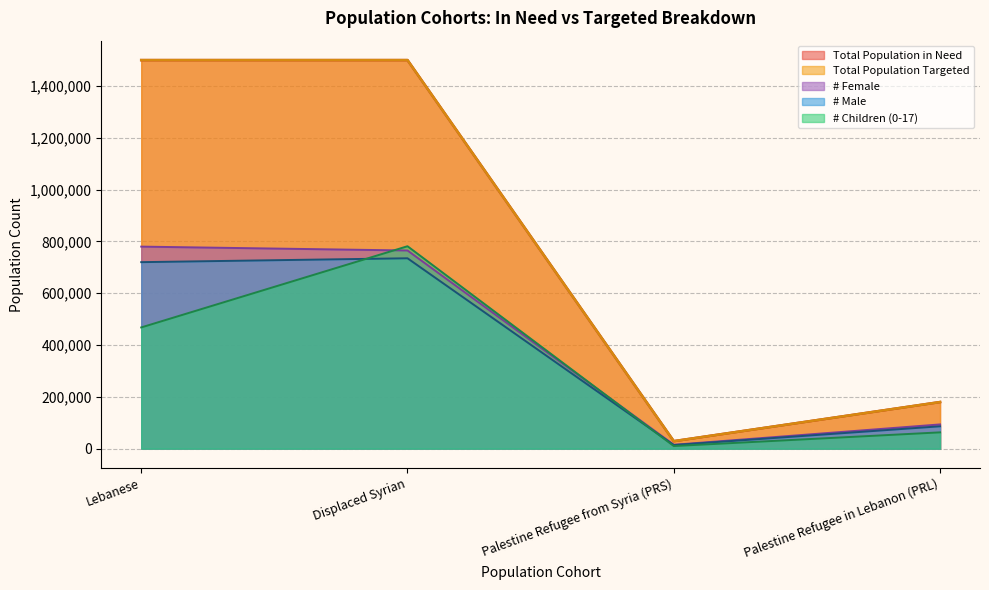

What is the label of the 1st point from the right?

Palestine Refugee in Lebanon (PRL)